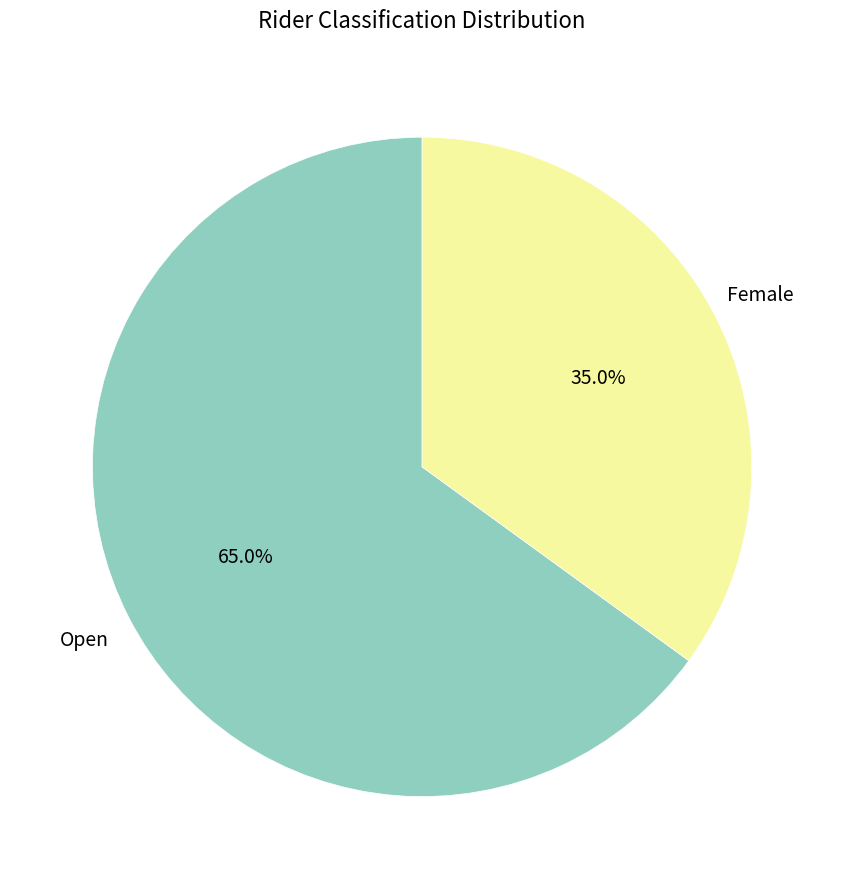

Between Female and Open, which is larger?

Open